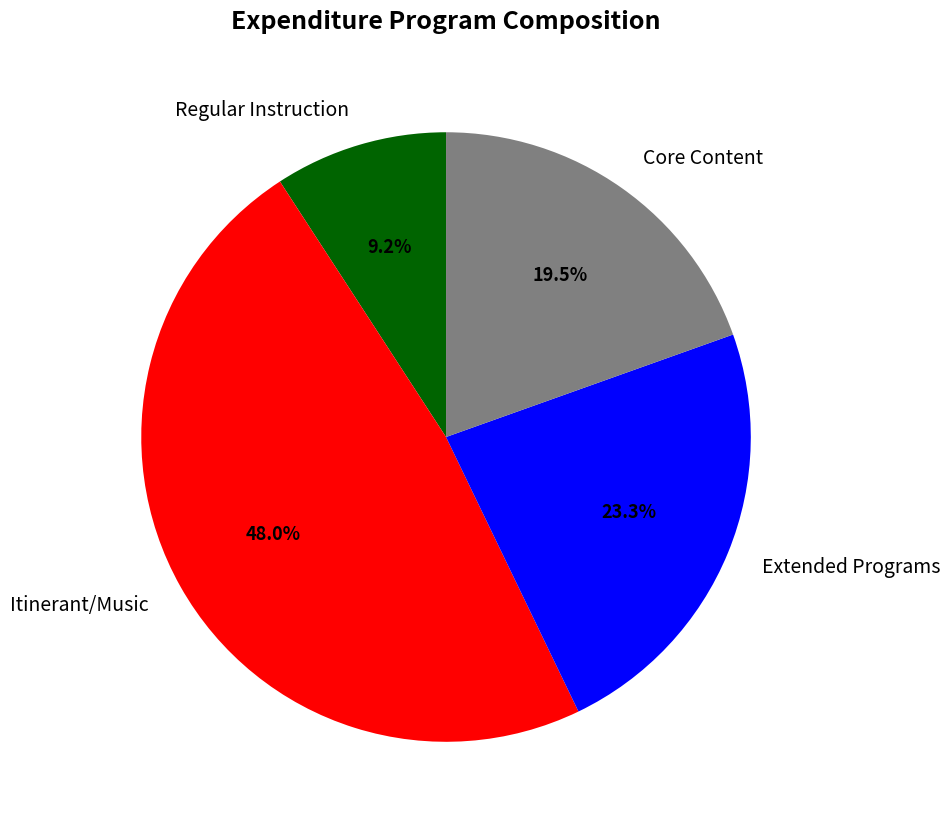

To the nearest percent, what is the average slice percentage?

25%